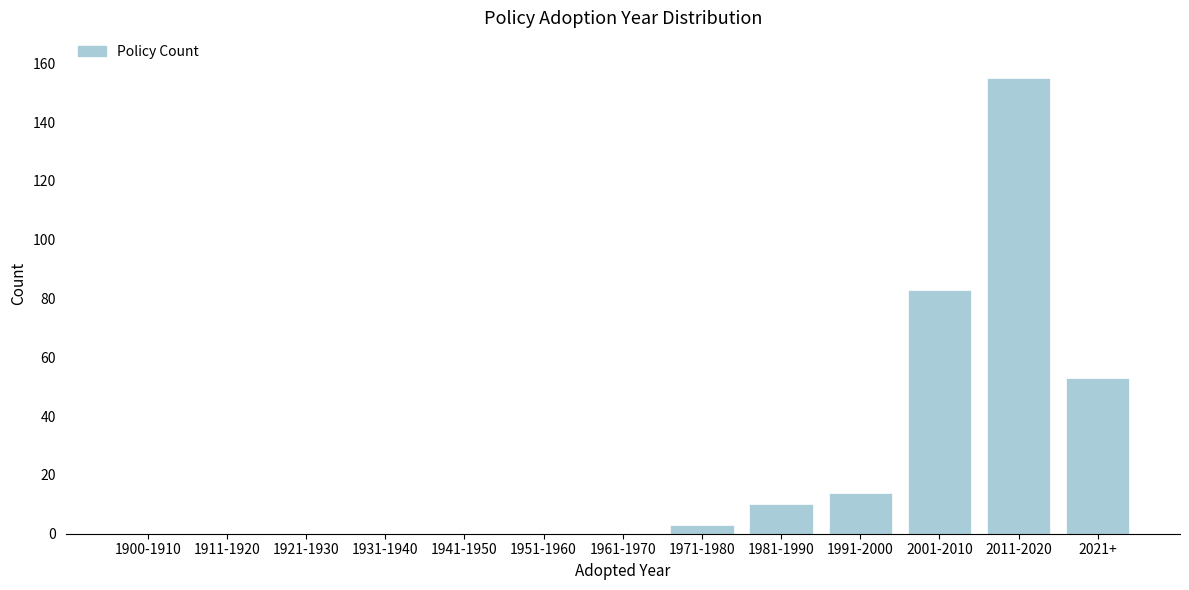

Reading left to right, extract all data points from this chart.

1900-1910=0	1911-1920=0	1921-1930=0	1931-1940=0	1941-1950=0	1951-1960=0	1961-1970=0	1971-1980=3	1981-1990=10	1991-2000=14	2001-2010=83	2011-2020=155	2021+=53